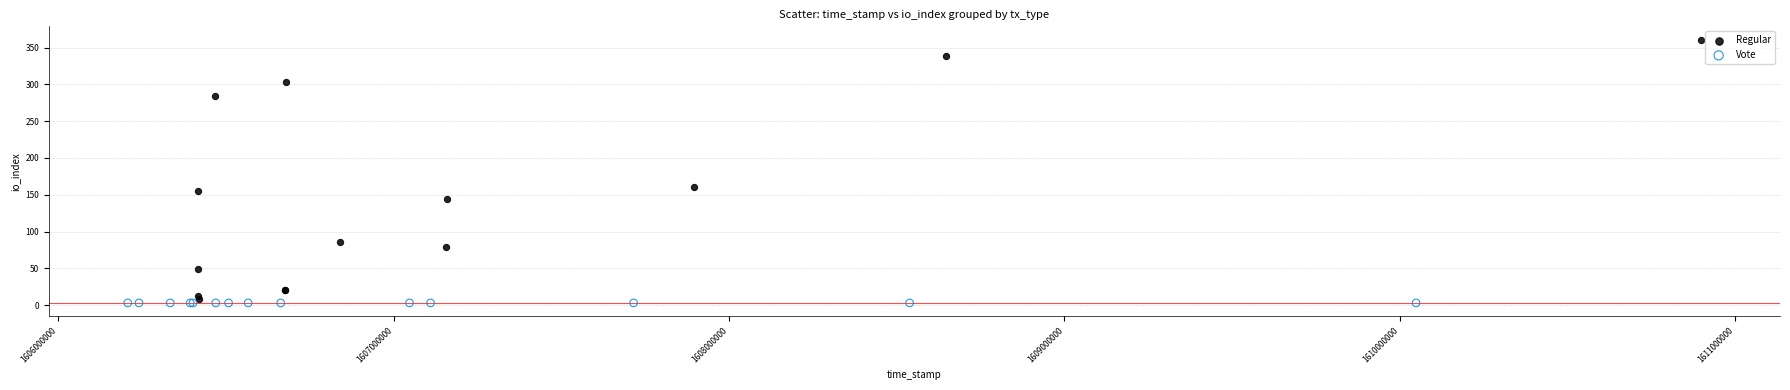

What are all the series names shown in the legend?

Regular, Vote